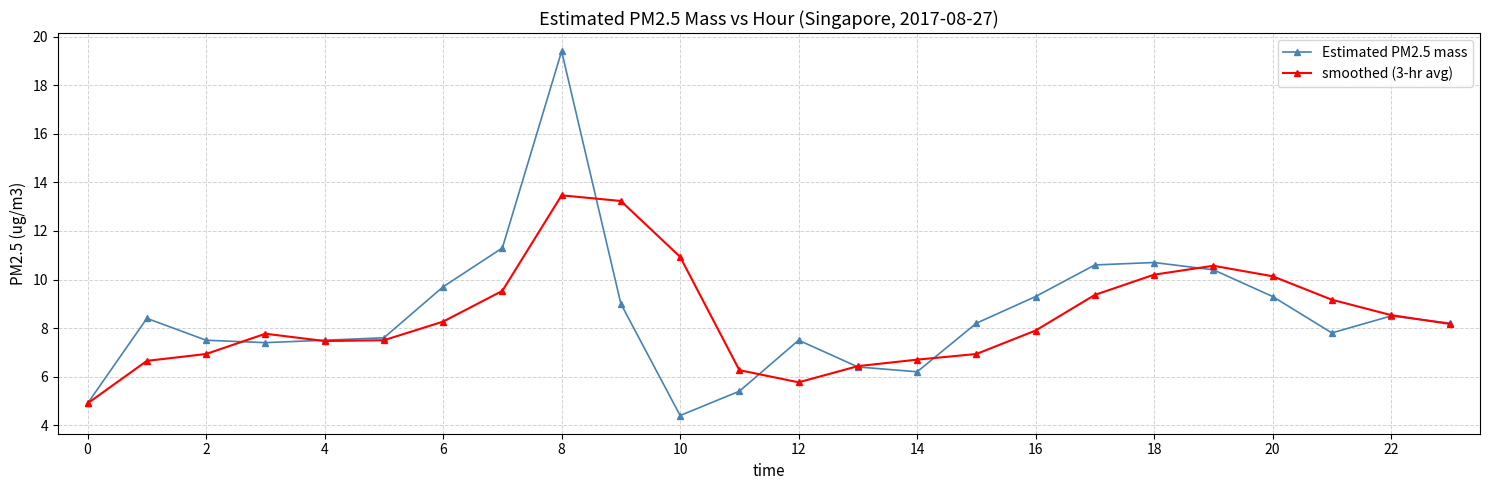

What is the lowest value of the smoothed (3-hr avg) series?

4.9